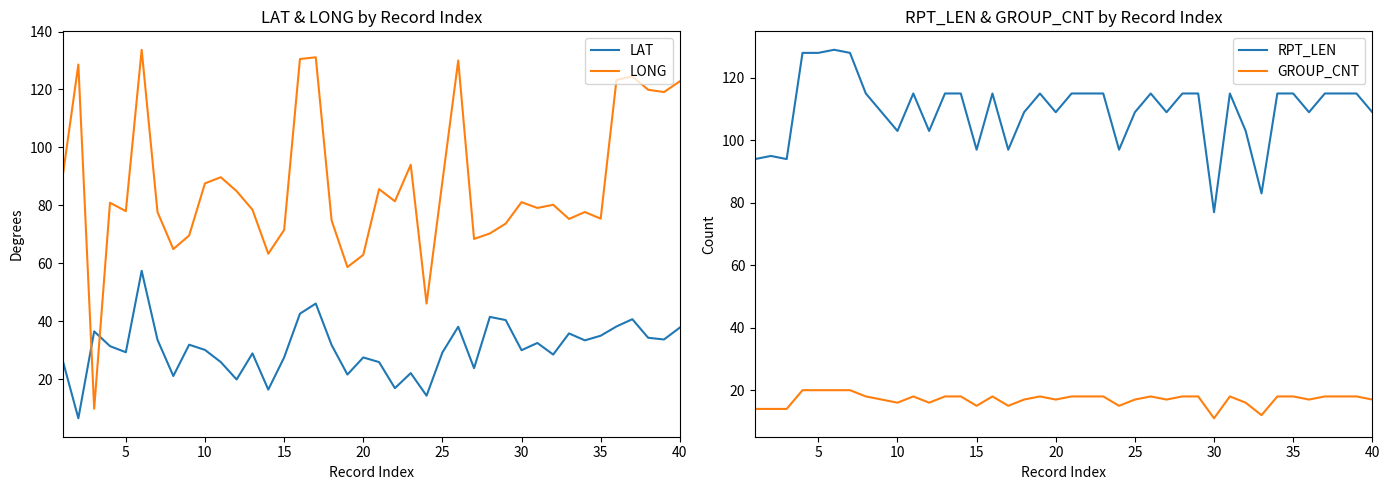

What is the maximum value for RPT_LEN?

129